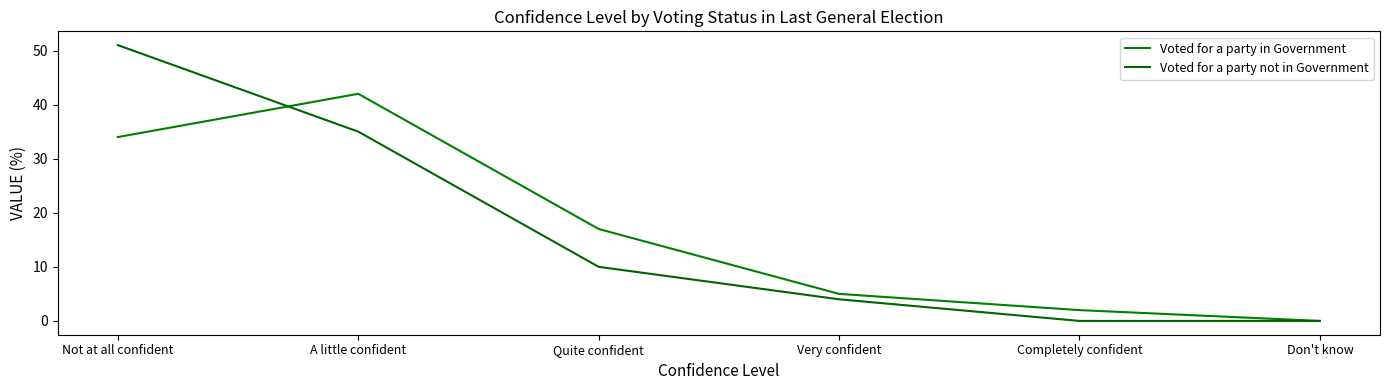

List the labels in order of Voted for a party in Government value, smallest first.

Don't know, Completely confident, Very confident, Quite confident, Not at all confident, A little confident